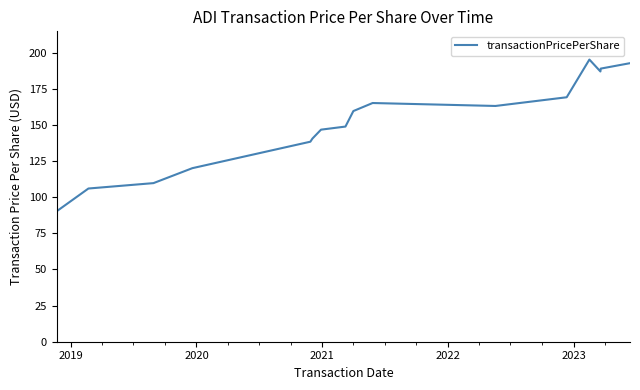

What is the smallest value displayed?

90.3